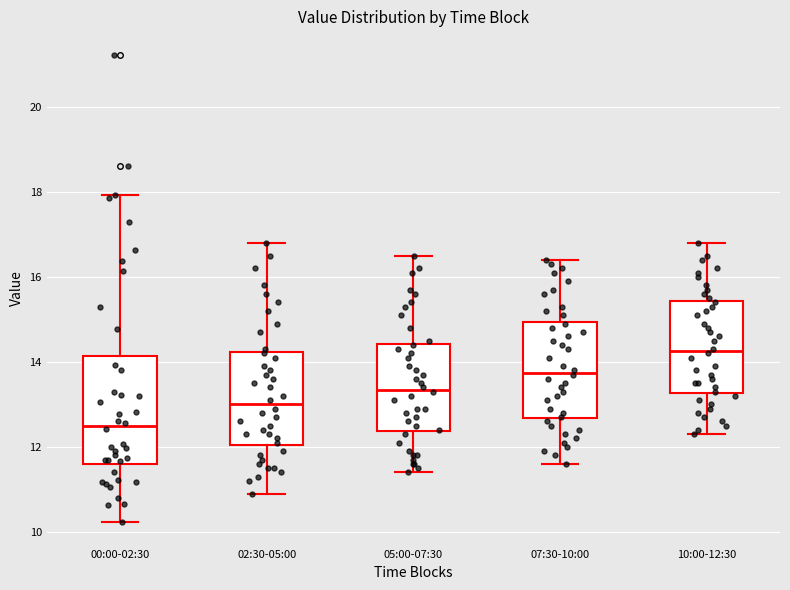

Reading left to right, read every box against the y-axis: the position of its median line, the range the box covers, and the ends of its whiskers. The values are not printed on the chart, so give them approximately, as read against the axis.

00:00-02:30: median 12.6, box 11.6 to 14.2, whiskers 10.2 to 18.0
02:30-05:00: median 13.0, box 12.0 to 14.2, whiskers 11.0 to 16.8
05:00-07:30: median 13.4, box 12.4 to 14.4, whiskers 11.4 to 16.6
07:30-10:00: median 13.8, box 12.6 to 15.0, whiskers 11.6 to 16.4
10:00-12:30: median 14.2, box 13.2 to 15.4, whiskers 12.4 to 16.8